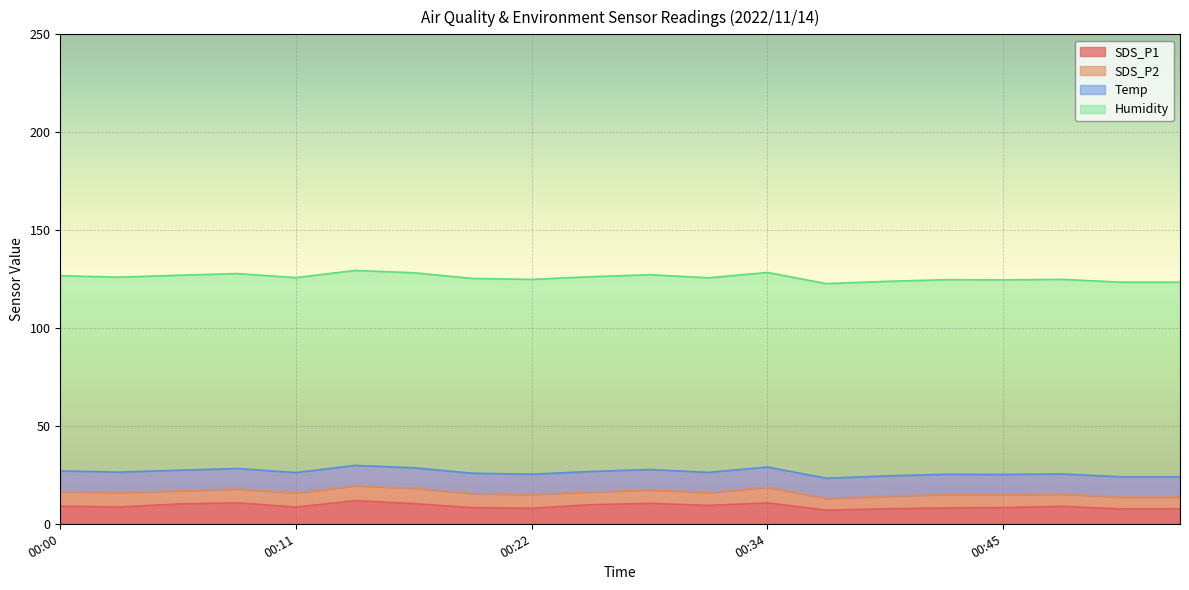

Is the value of Temp at 00:14 greater than the value of Humidity at 00:00?

No